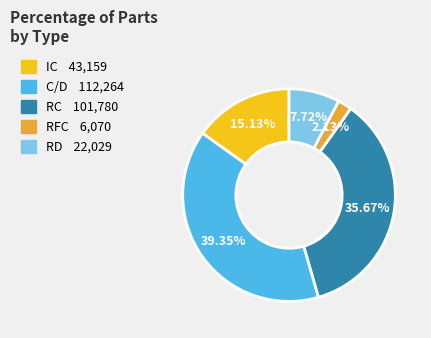

What percentage do RC and RD together represent?

43.4%